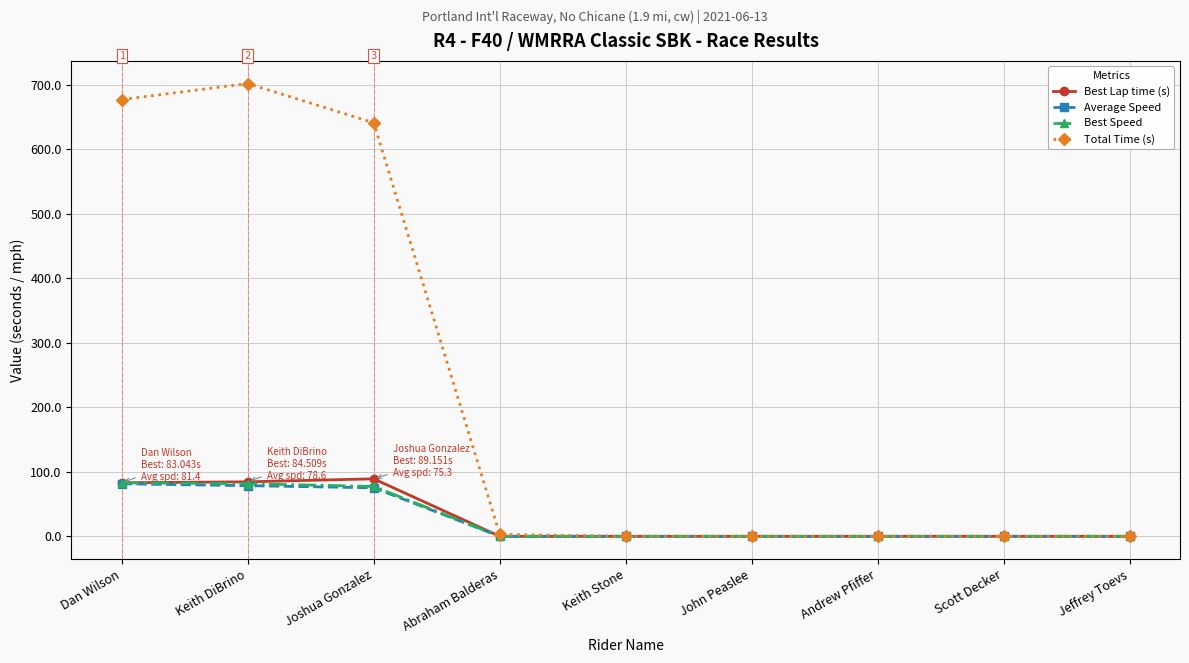

At how many categories does at least one series exceed 19?

3